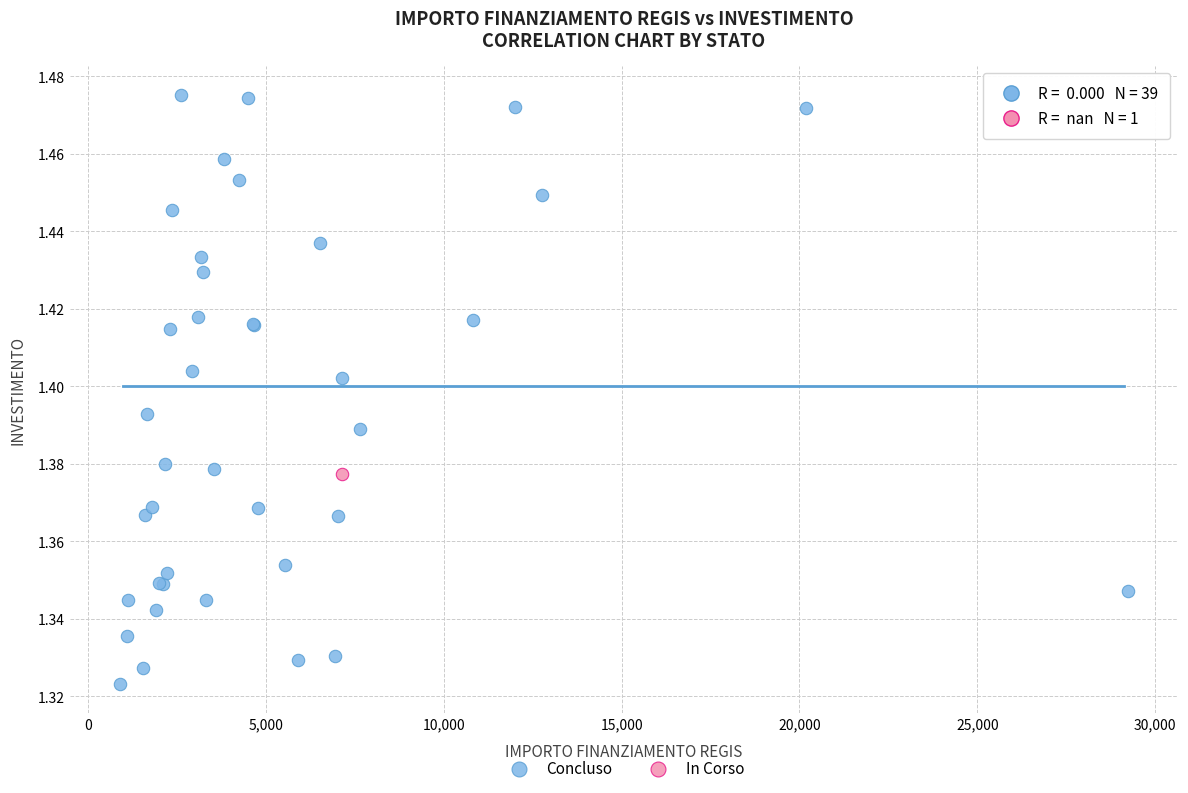

What are all the series names shown in the legend?

Concluso, In Corso